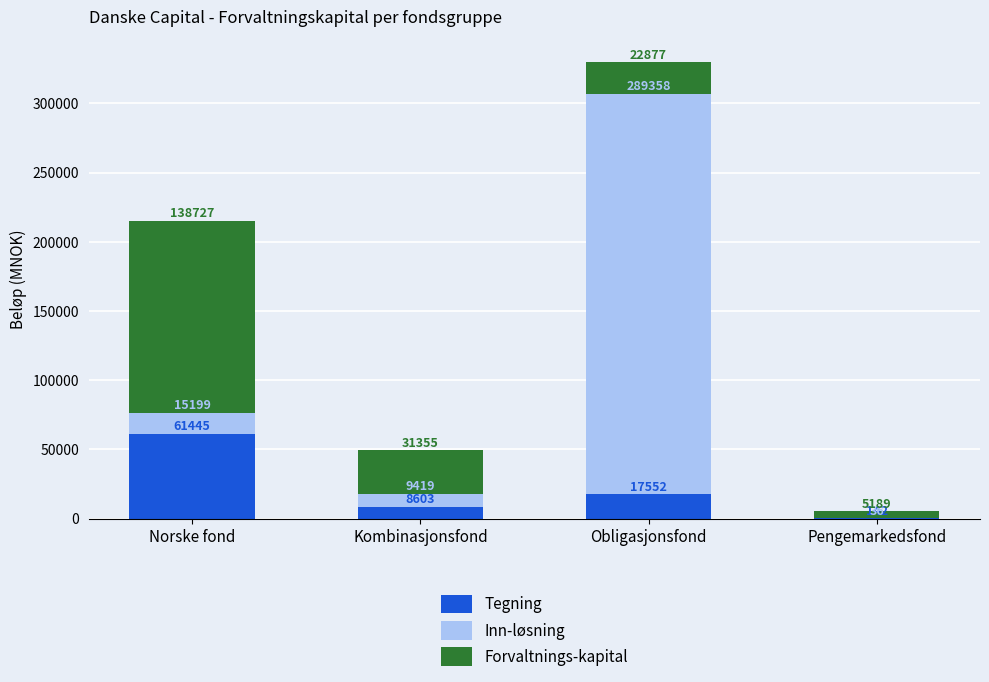

What is the sum of all Tegning values?

87742